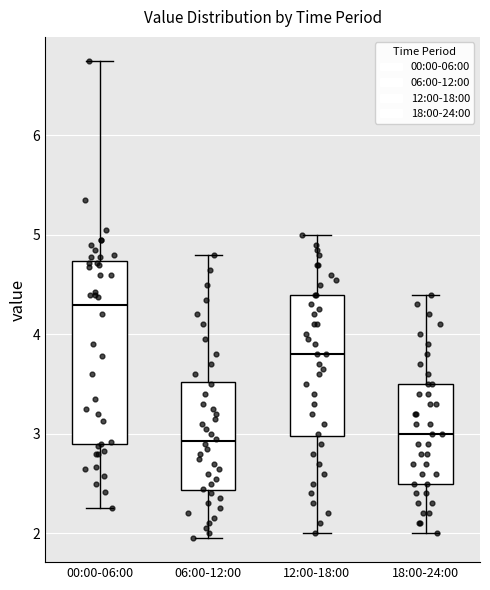

Comparing the boxes themselves (not the whiskers), which one is the tallest?

00:00-06:00